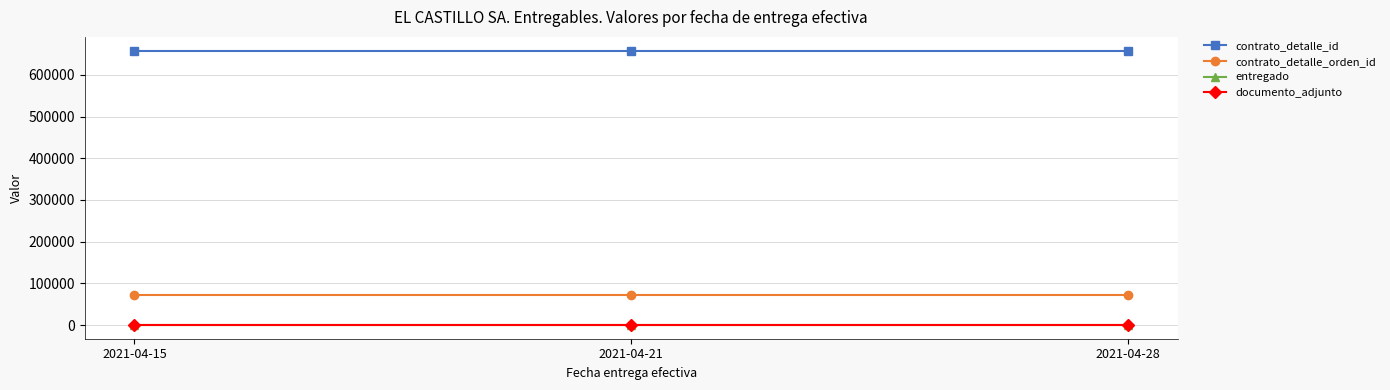

Reading right to left, what are all the values shown in this chart?

contrato_detalle_id: 658056	658056	658056
contrato_detalle_orden_id: 71437	71437	71437
entregado: 1	1	1
documento_adjunto: 1	1	1